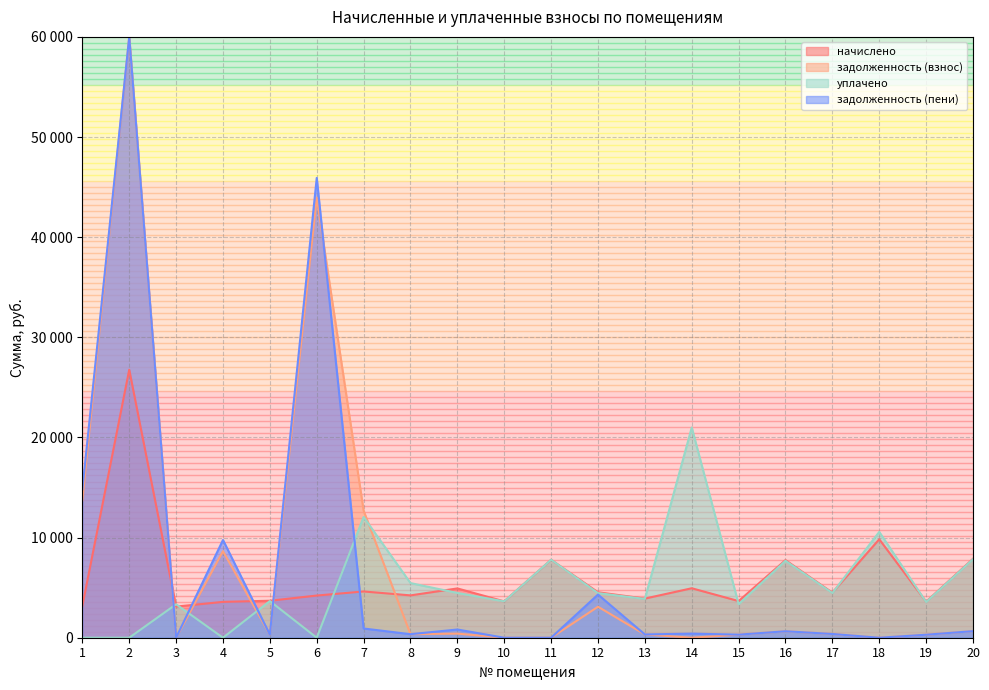

Where is the first local minimum for уплачено?

4